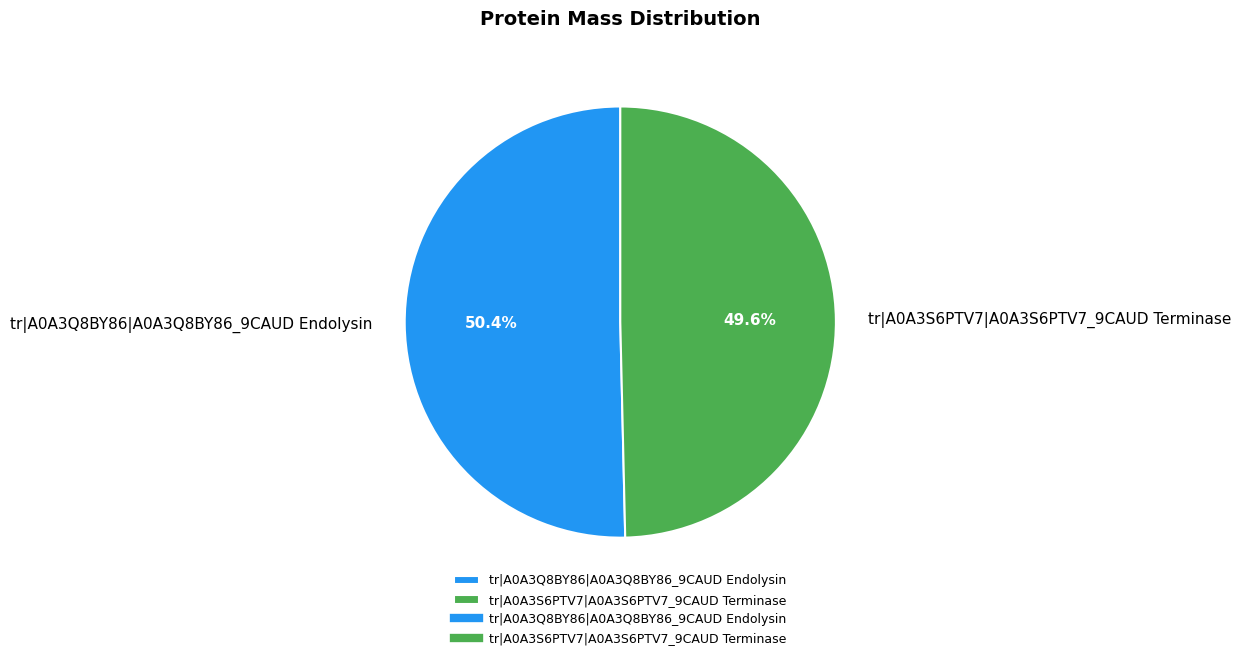

To the nearest percent, what portion does tr|A0A3Q8BY86|A0A3Q8BY86_9CAUD Endolysin represent?

50%